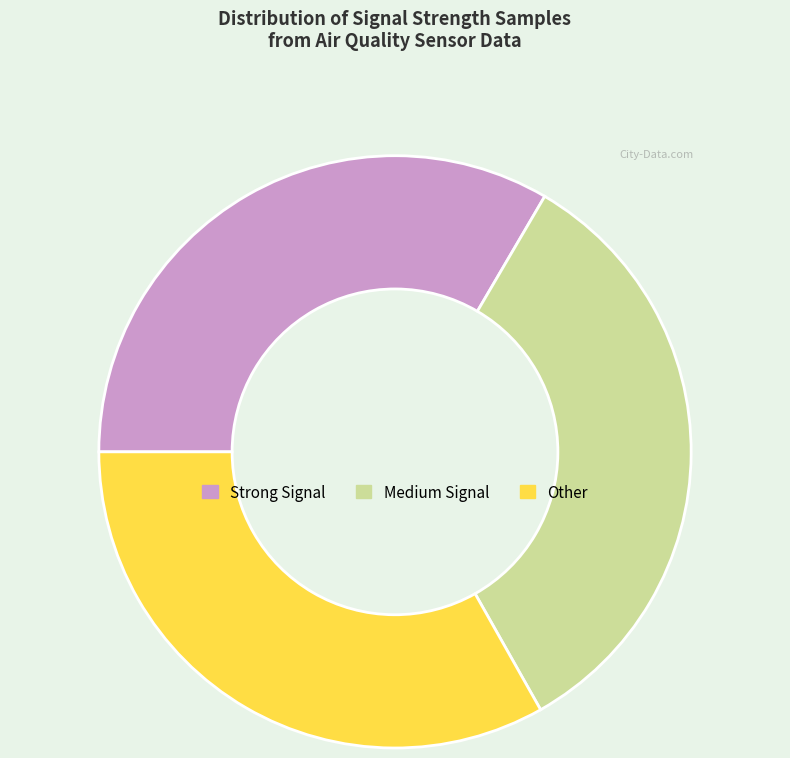

Do Other and Medium Signal together represent more than half of the pie?

Yes